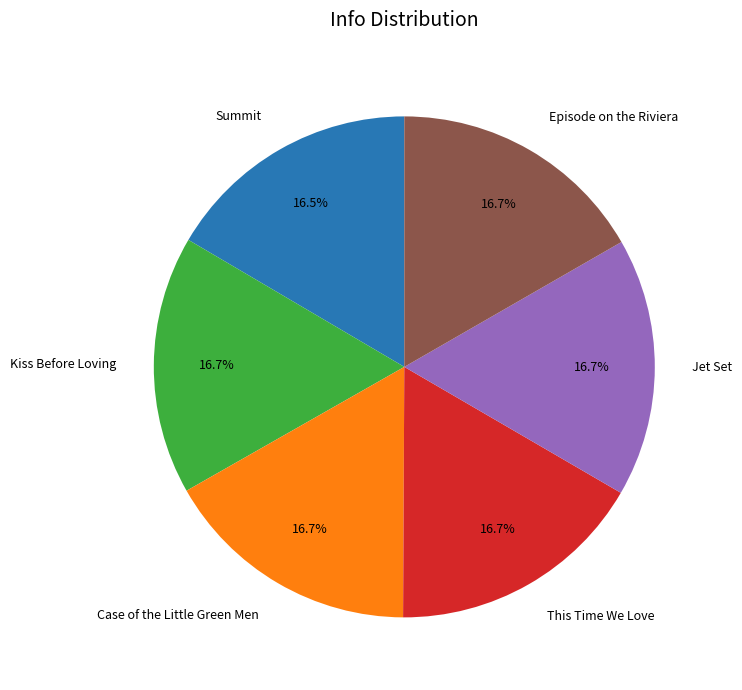

What is the ratio of the value at Case of the Little Green Men to the value at Jet Set?

1.0